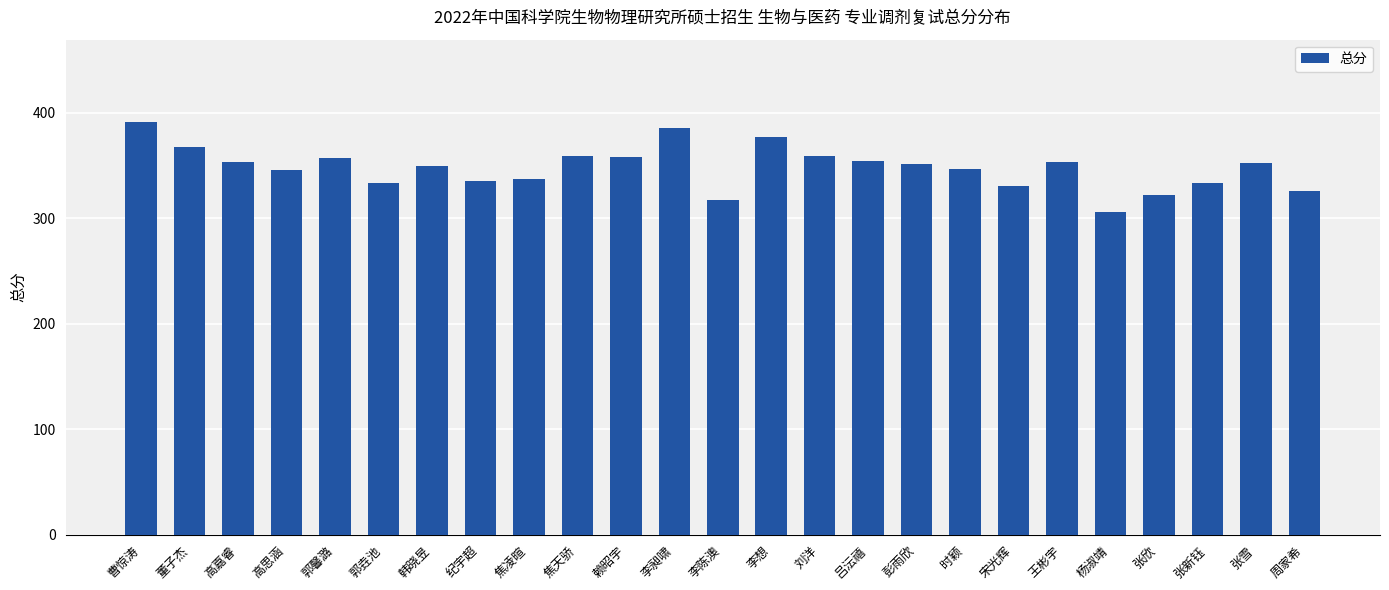

How many distinct data groups are displayed?

1